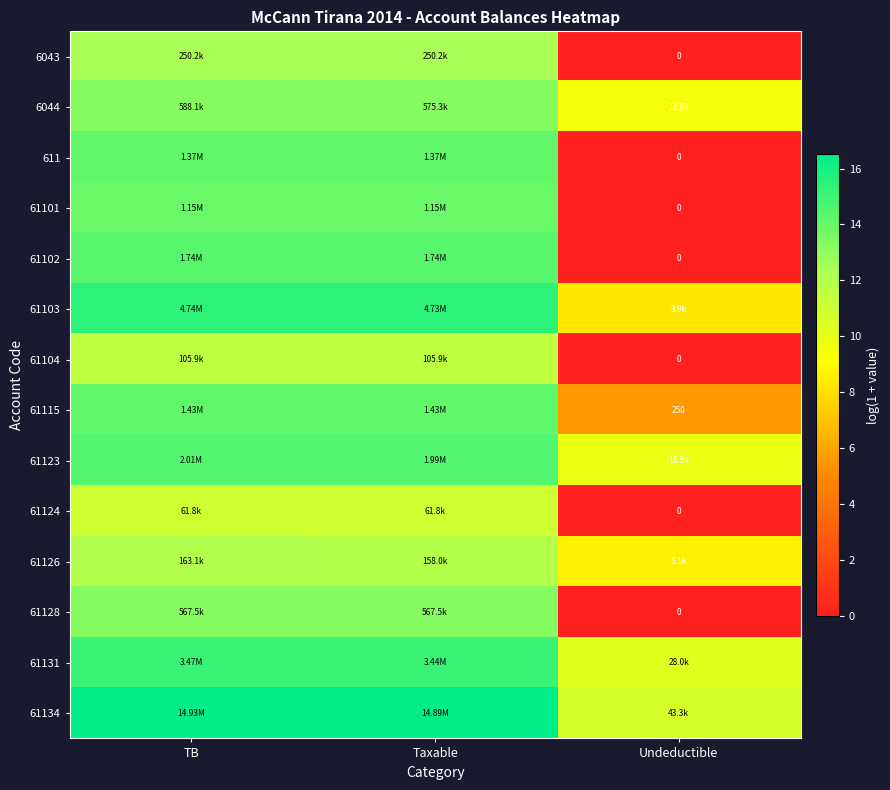

Which series has the largest total across all categories?

61134